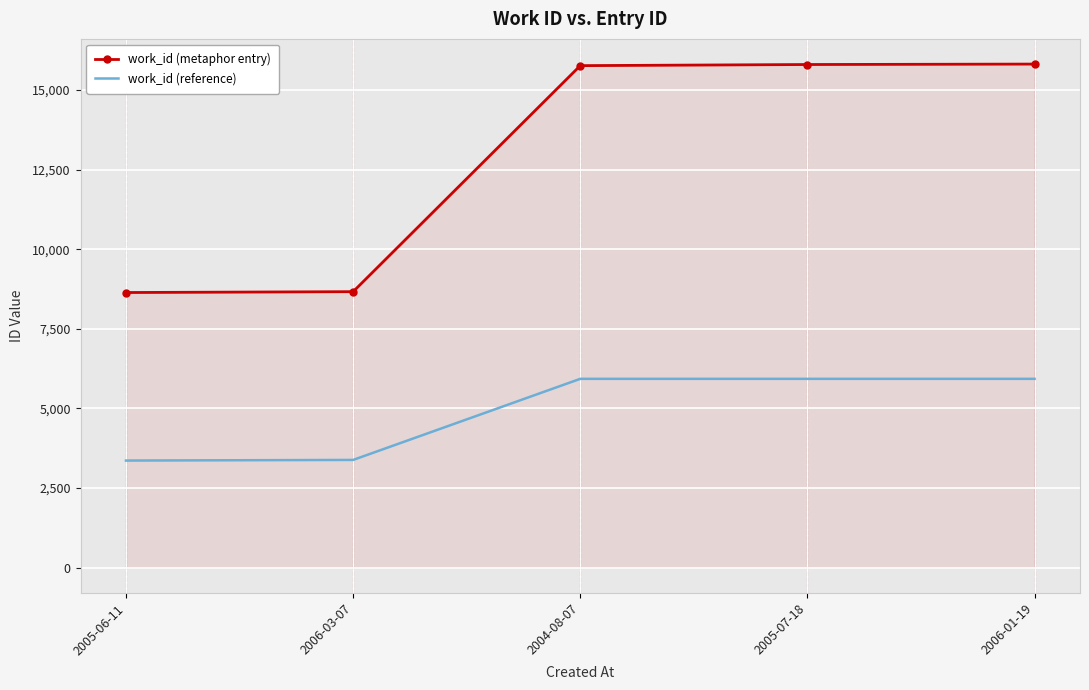

Rank the series at 2004-08-07 from lowest to highest value.

work_id (reference), work_id (metaphor entry)